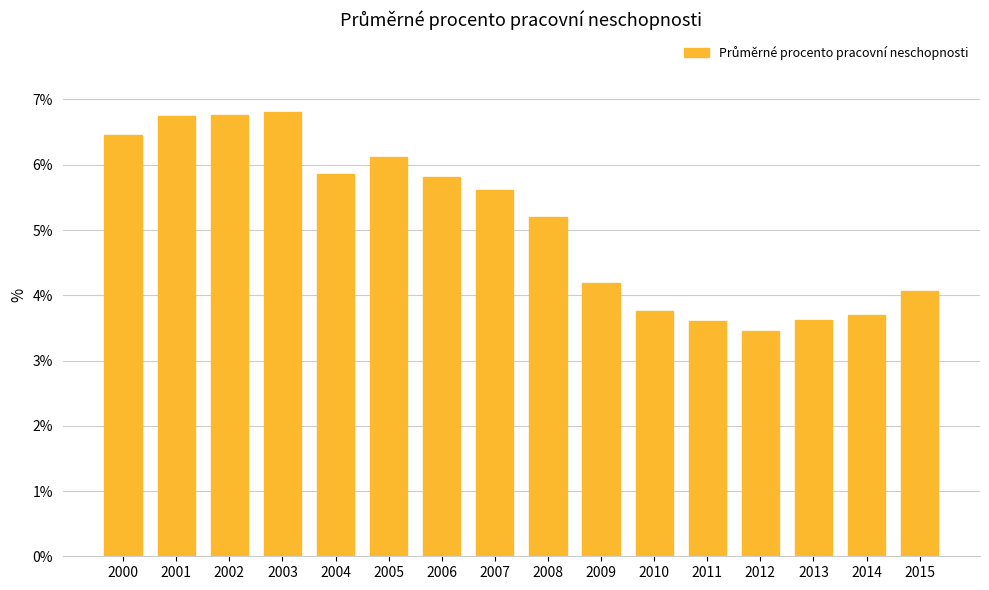

What is the value of the 3rd bar from the left?

6.8